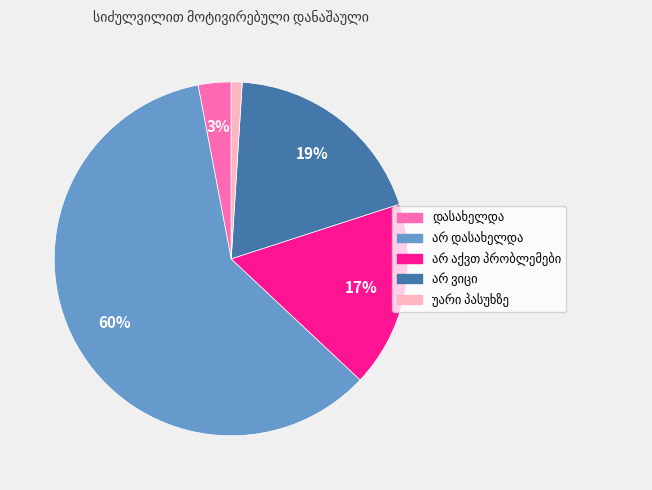

How many slices are in this pie chart?

5